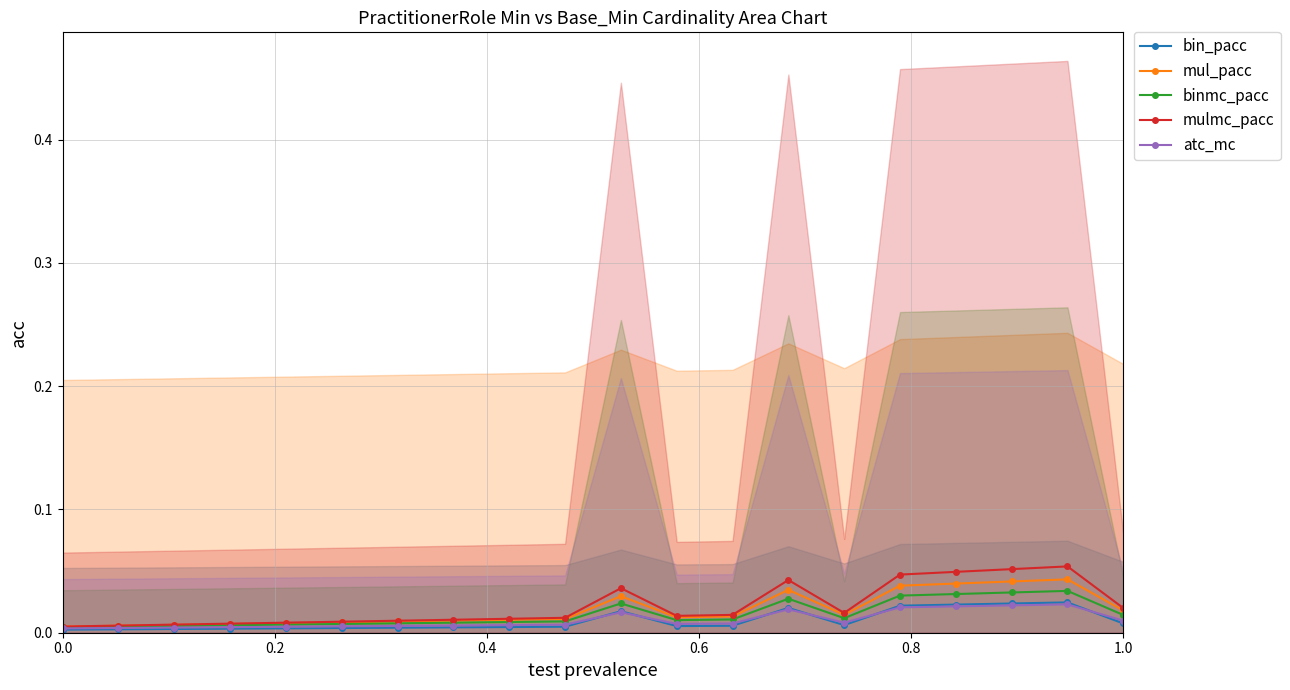

What is the maximum value for mulmc_pacc?

0.1